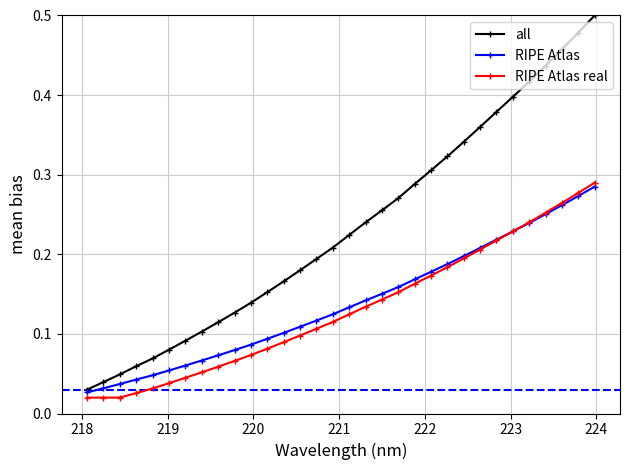

At how many categories does at least one series exceed 0?

32